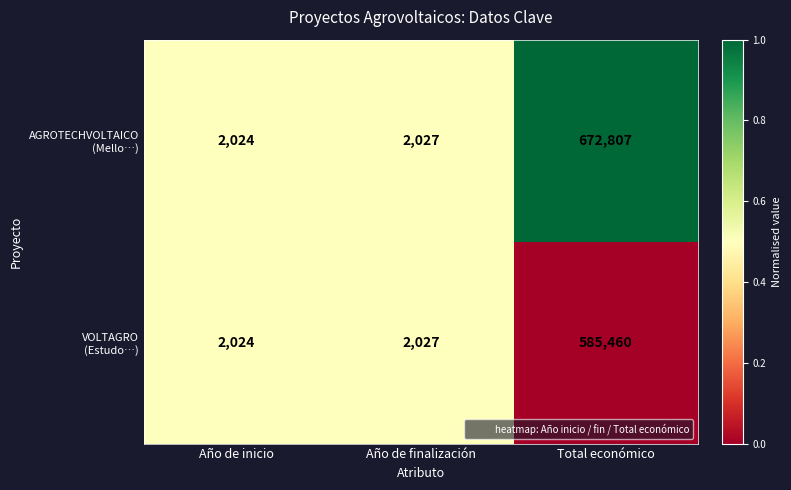

What is the smallest value displayed?

2024